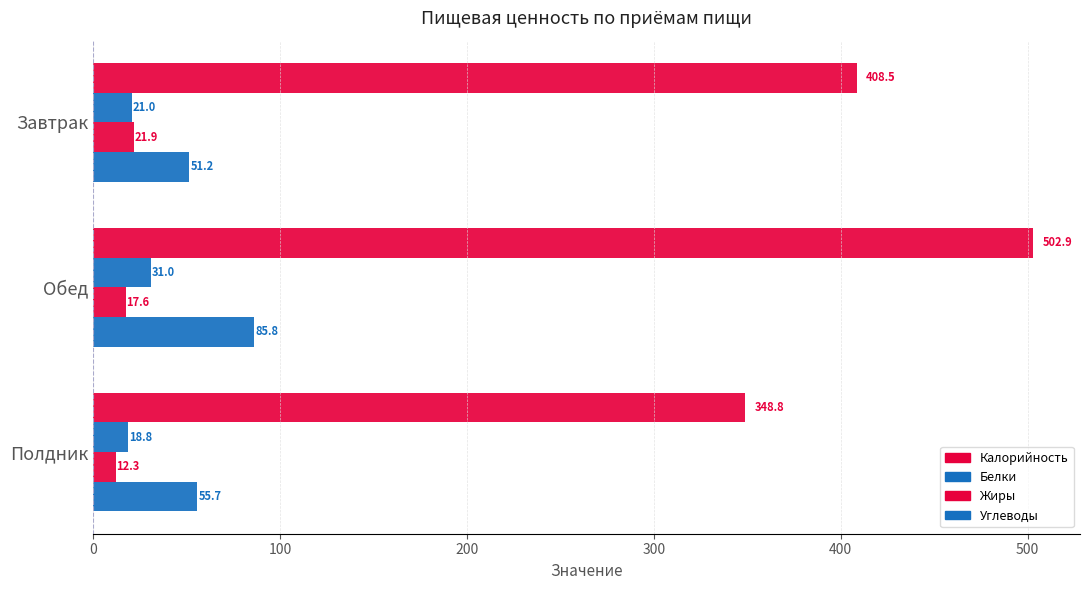

How many data points in Белки are less than 21?

1